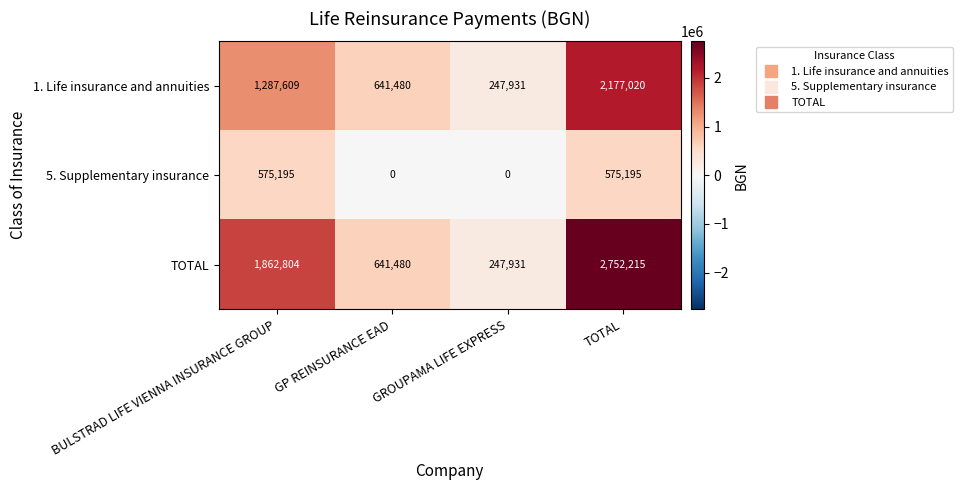

True or false: TOTAL has a value of 704184 at BULSTRAD LIFE VIENNA INSURANCE GROUP.

False